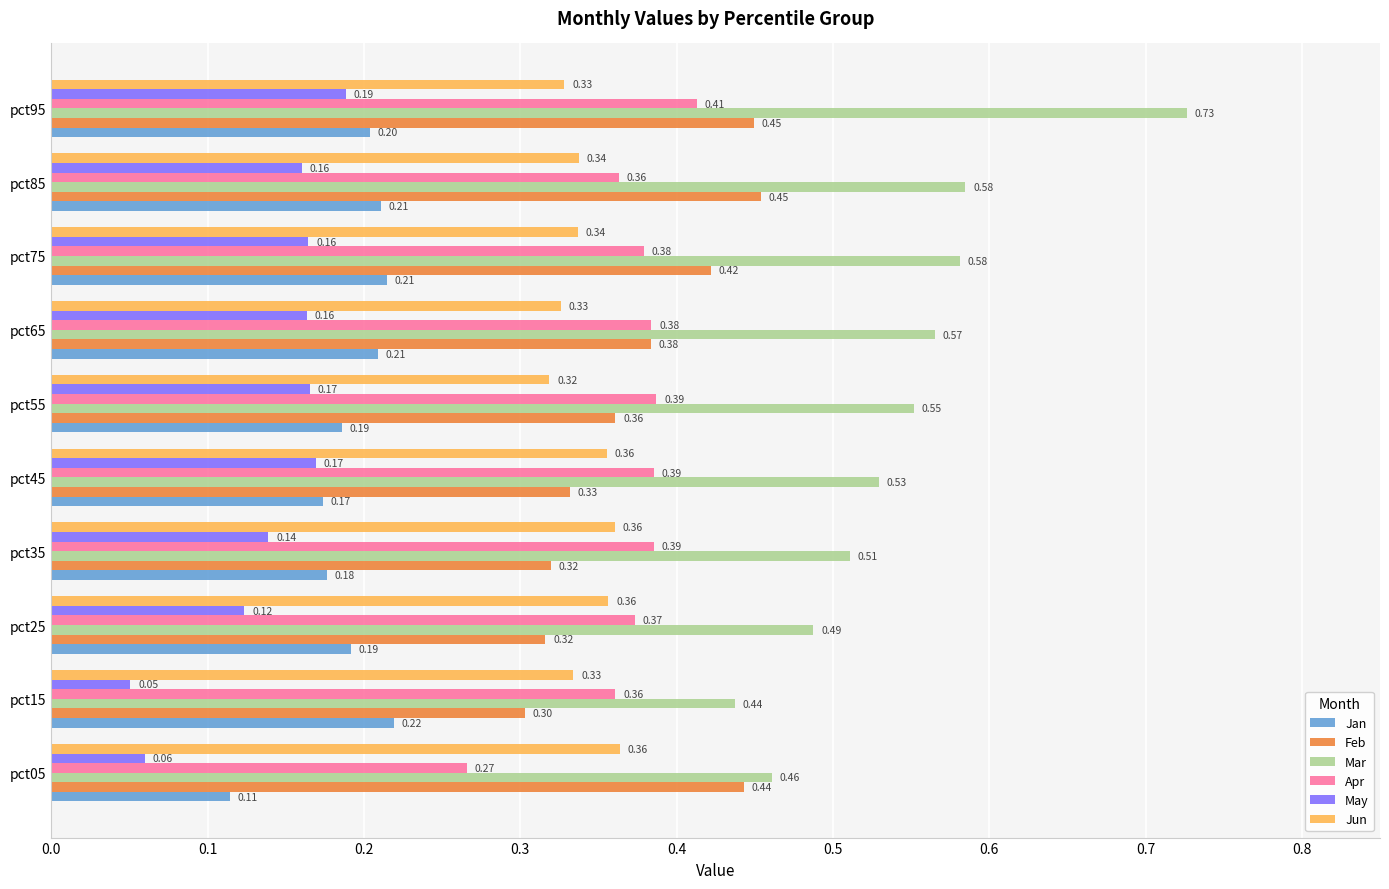

What is the sum of all Feb values?

3.8